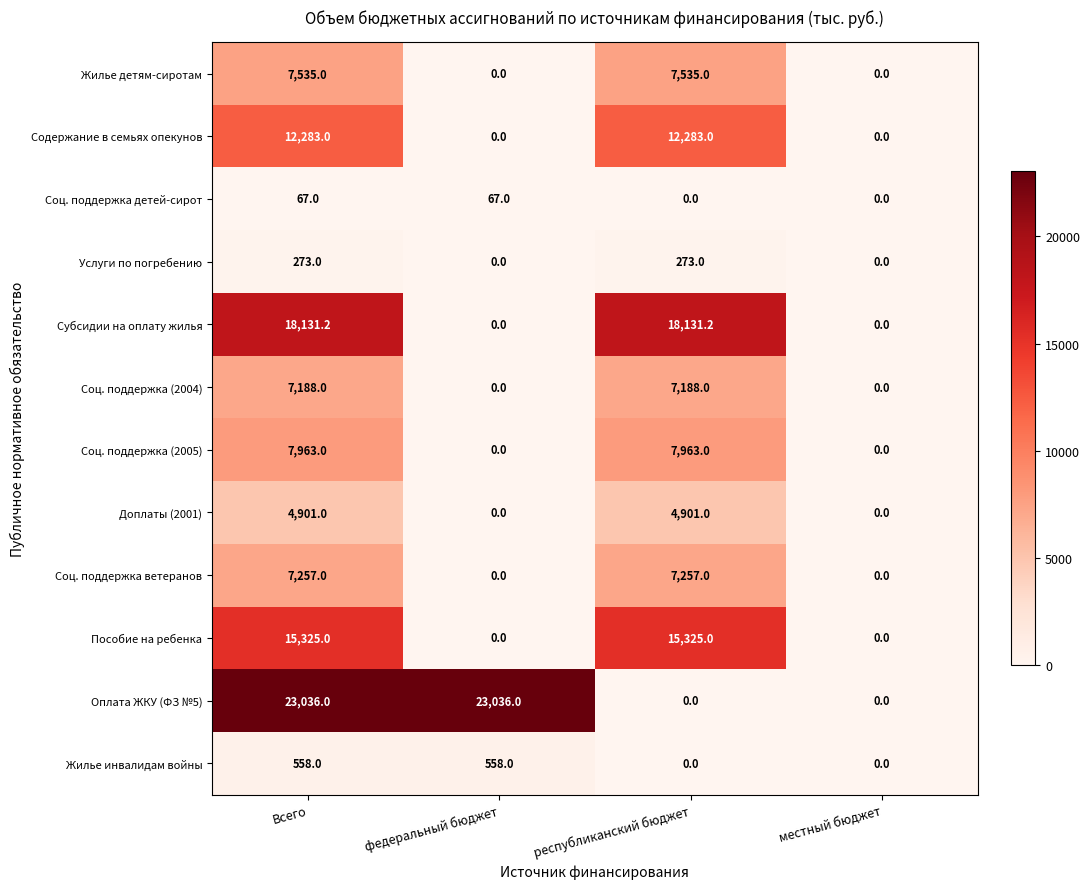

What is the greatest value displayed?

23036.0